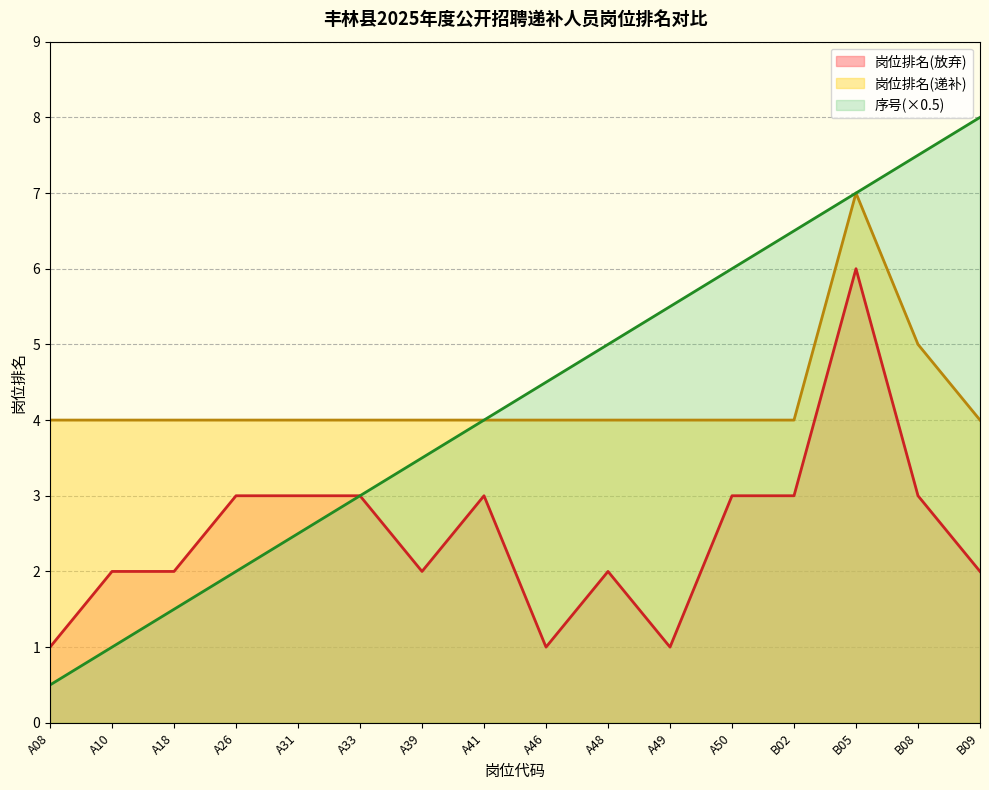

What is the minimum value for 序号?

0.5